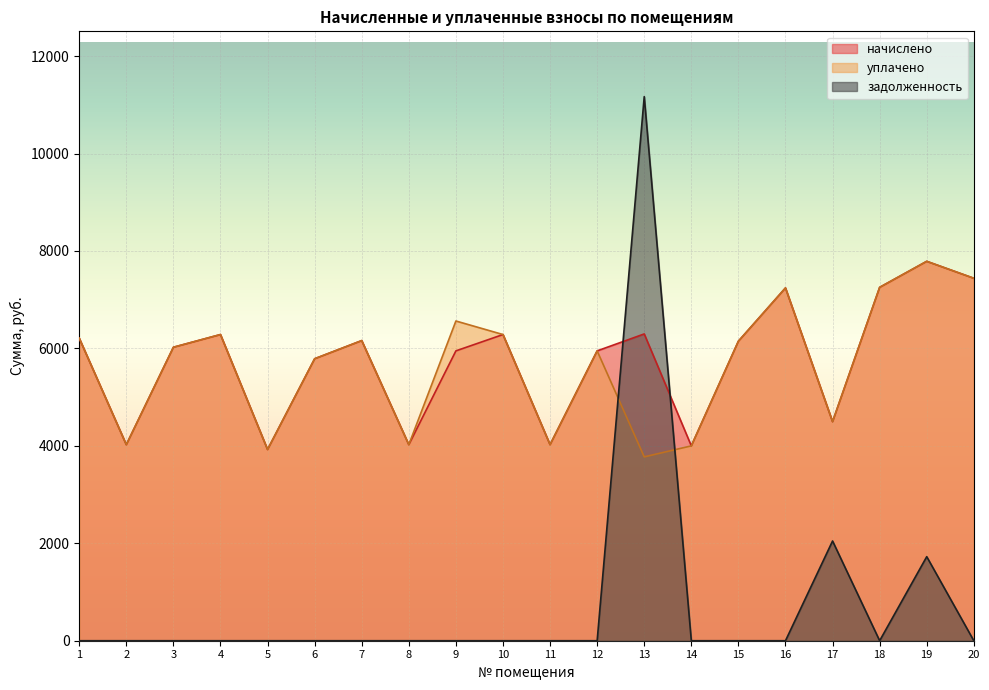

The задолженность series shows -4468.8 at 10. True or false?

False